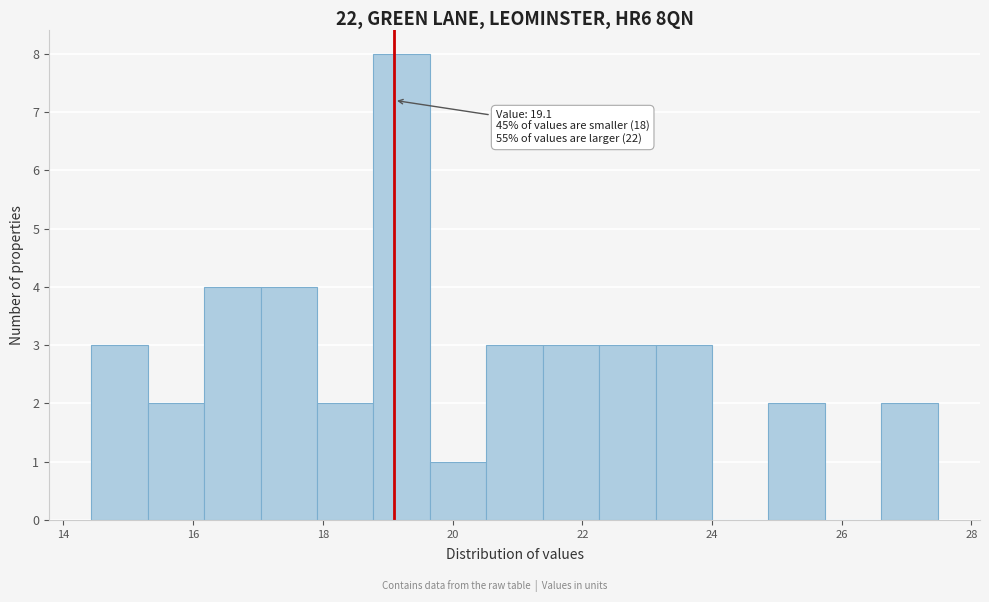

Which range on the x-axis has the tallest bar?

18.8 to 19.6